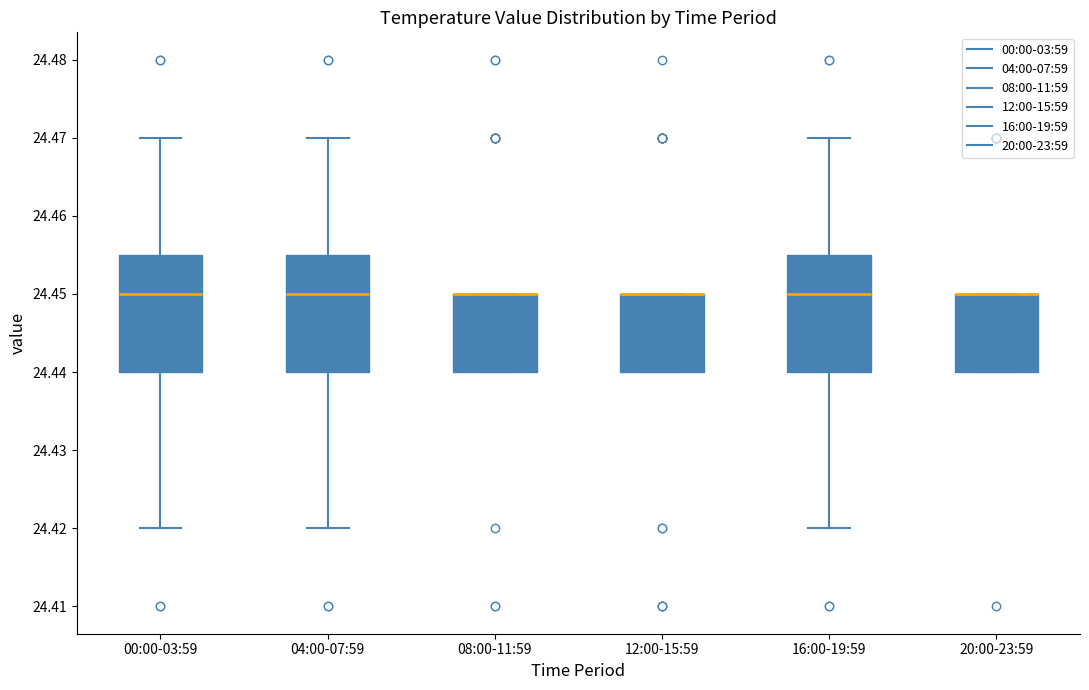

Where is the upper edge of the box for 00:00-03:59 on the y-axis? The values are not printed on the chart, so give them approximately, as read against the axis.

24.455